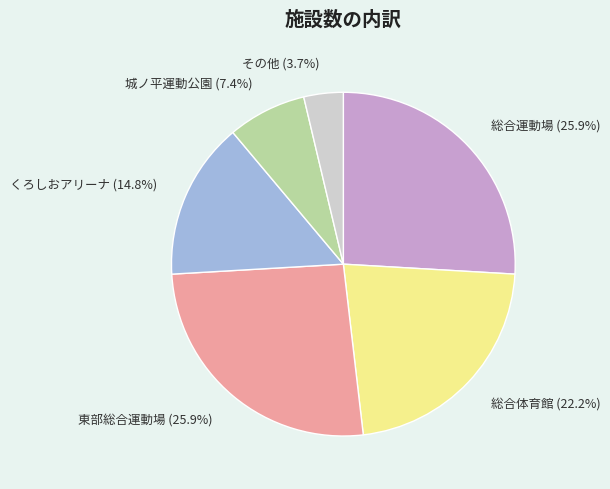

What percentage is the 東部総合運動場 slice, to the nearest percent?

26%